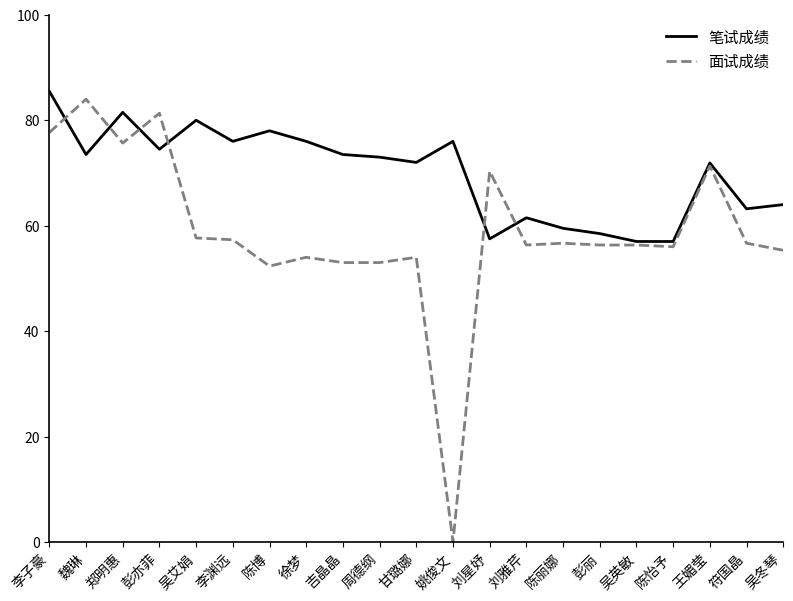

Rank the series by their average value, from lowest to highest.

面试成绩, 笔试成绩